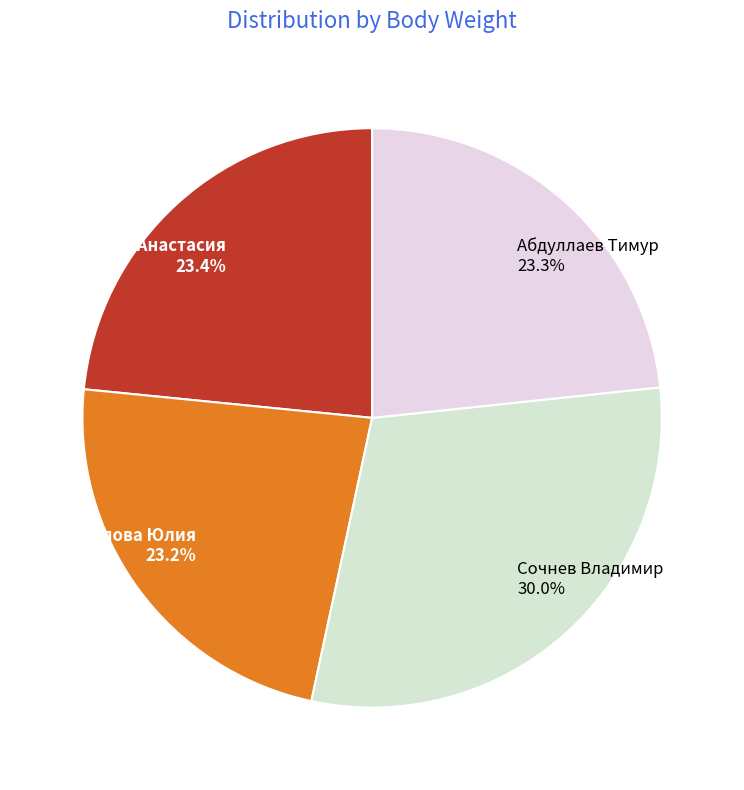

To the nearest percent, what percentage of the pie is Сочнев Владимир?

30%